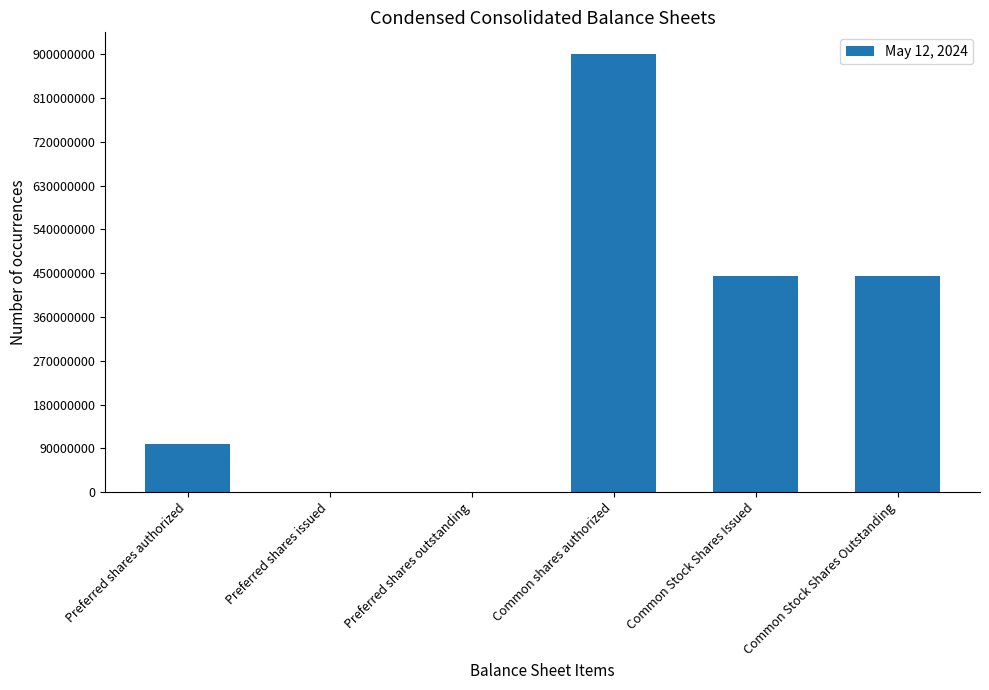

Between Preferred shares outstanding and Common shares authorized, which is larger?

Common shares authorized